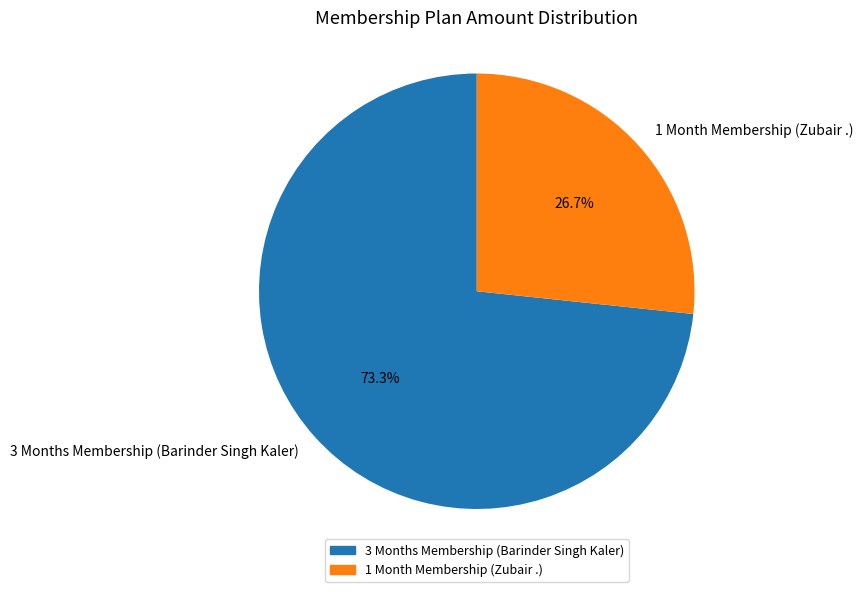

To the nearest percent, what is the average slice percentage?

50%